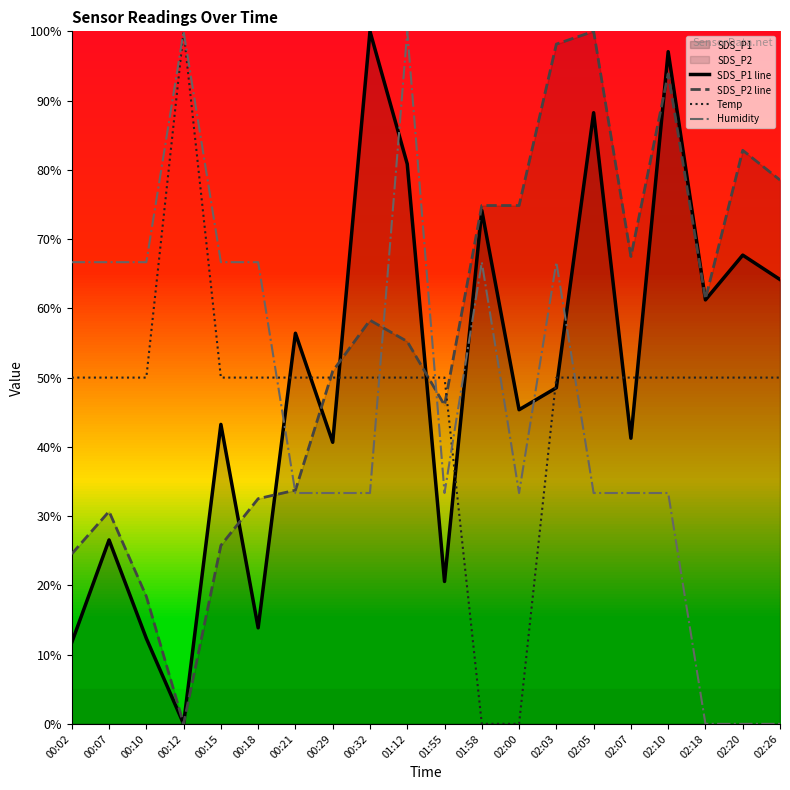

How many interior local peaks does the SDS_P2 line series have?

5